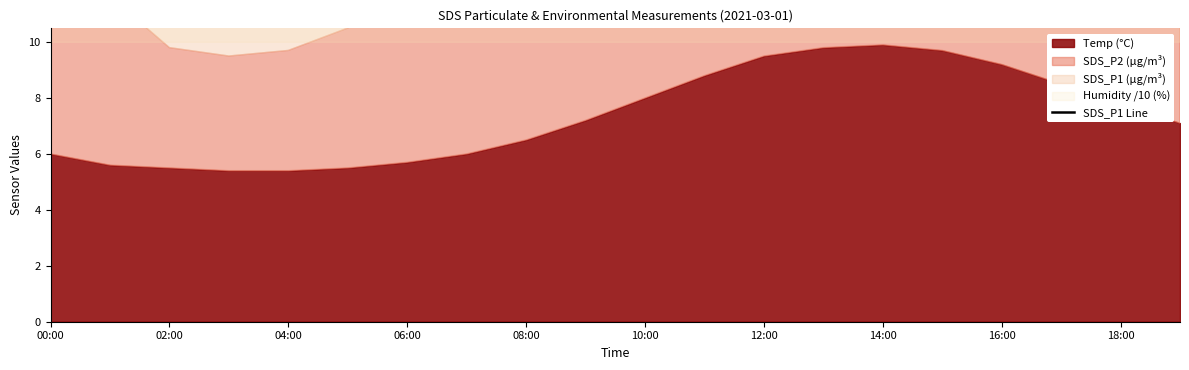

What is the difference between the maximum and minimum values?

24.3